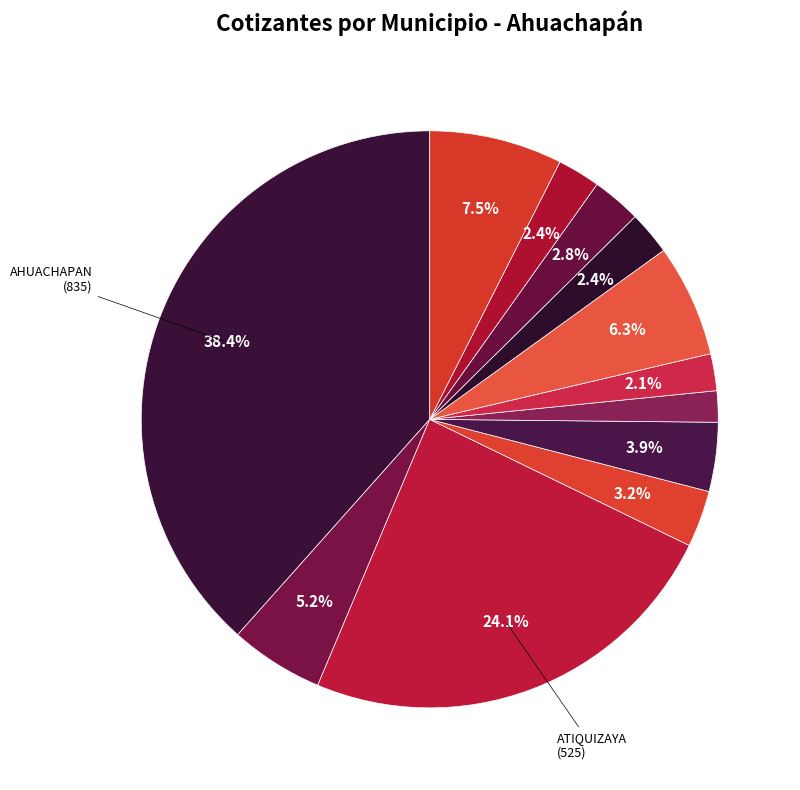

Count the number of slices in the pie.

12